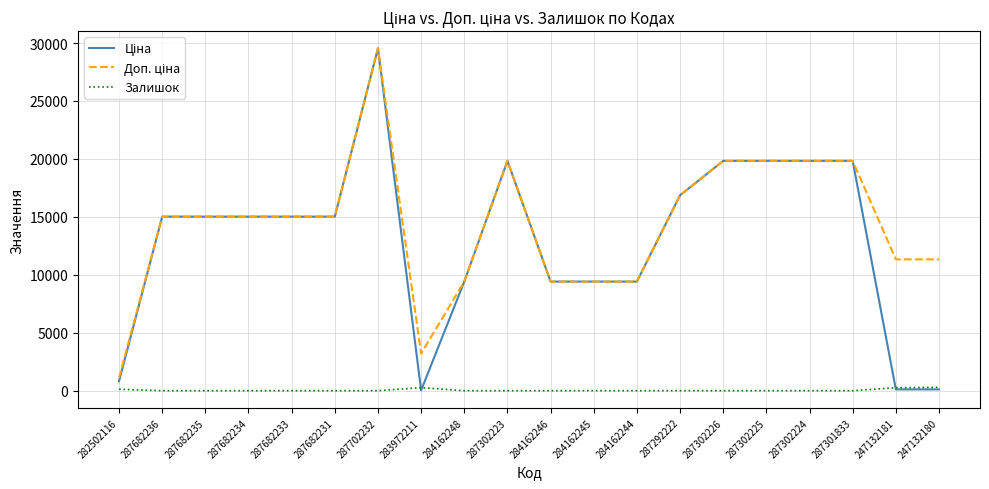

What is the greatest value displayed?

29548.9